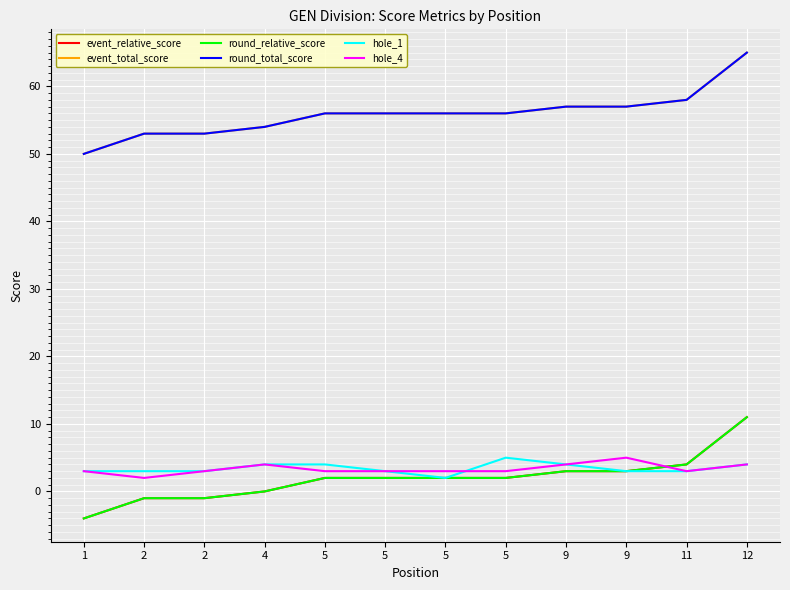

At 5, list the series in order from smallest to largest.

event_relative_score, round_relative_score, hole_4, hole_1, event_total_score, round_total_score